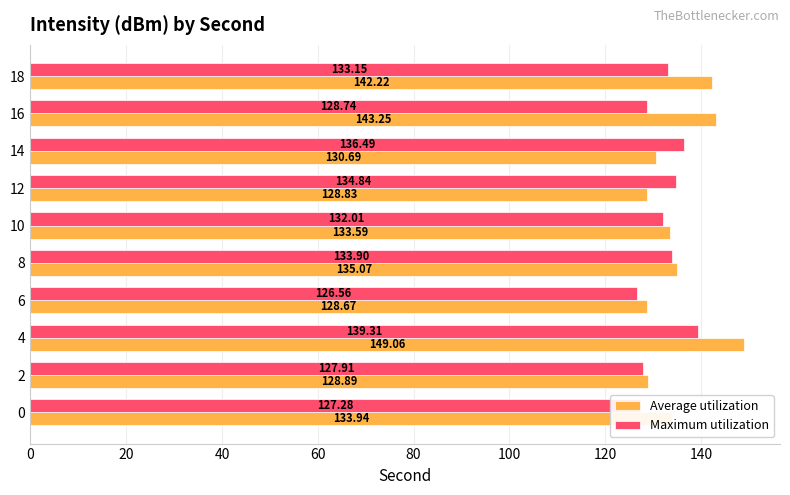

Rank the series by their maximum value, from highest to lowest.

Average utilization, Maximum utilization